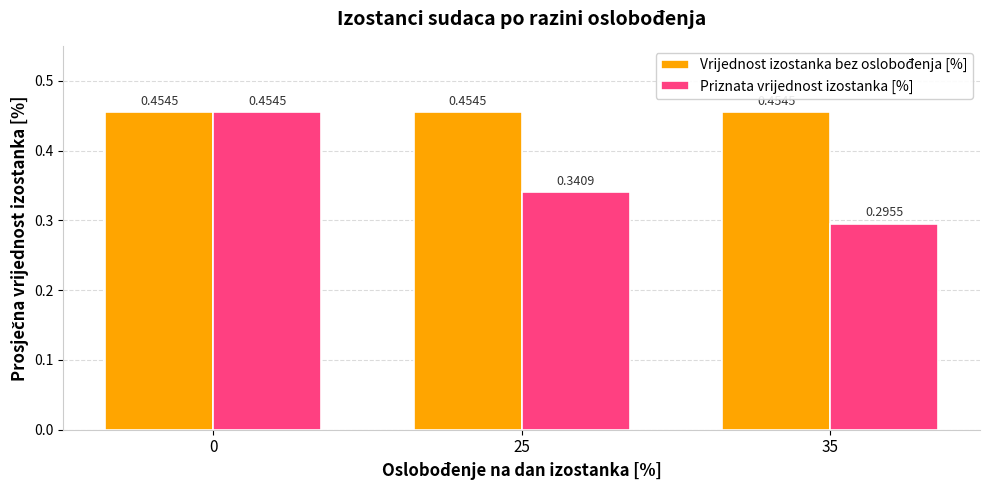

Rank the categories by Priznata vrijednost izostanka [%] value from lowest to highest.

35, 25, 0